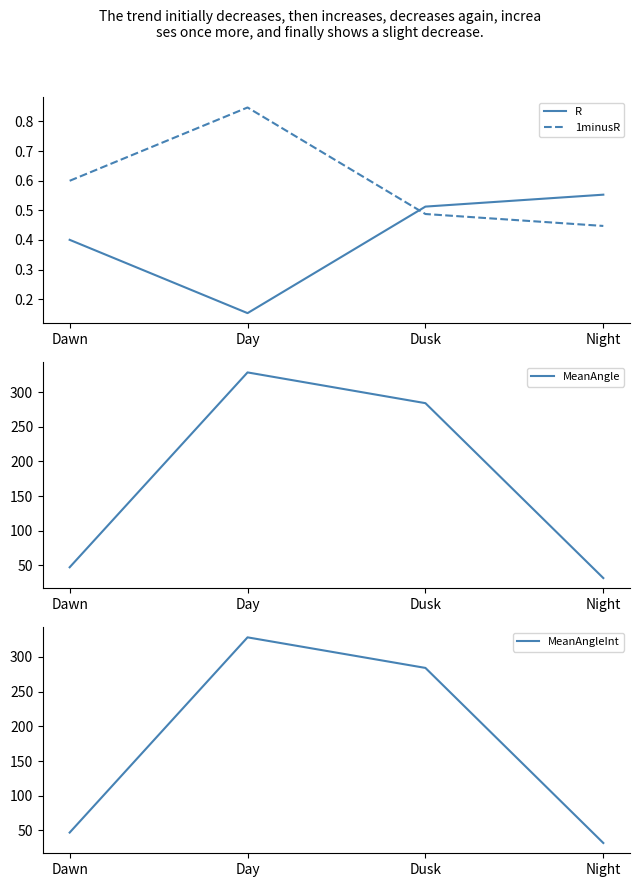

What is the spread (max minus min) of values at Dawn?

46.9